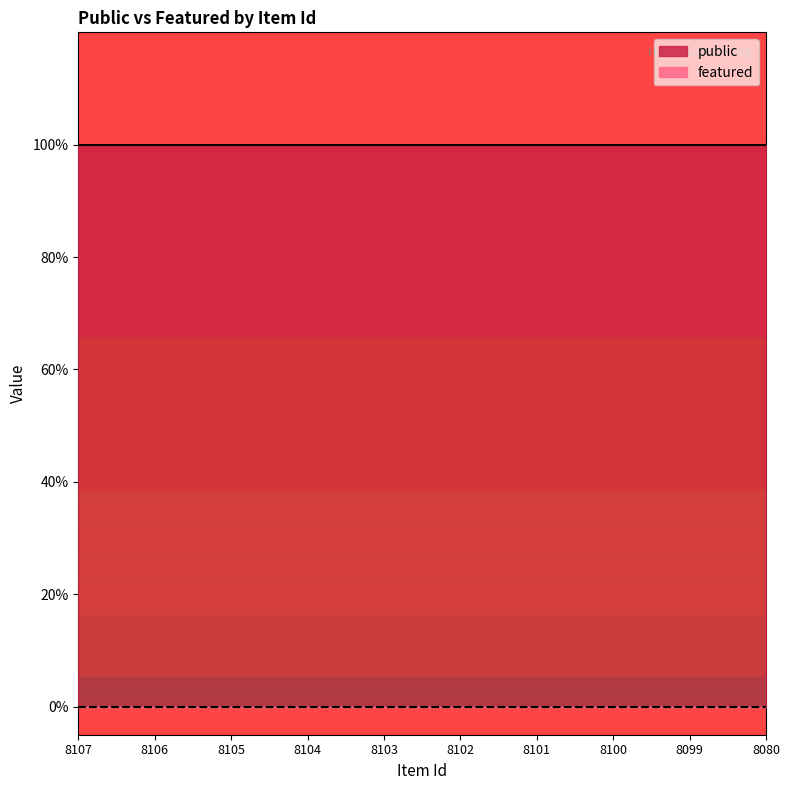

List the labels in order of featured value, smallest first.

8107, 8106, 8105, 8104, 8103, 8102, 8101, 8100, 8099, 8080